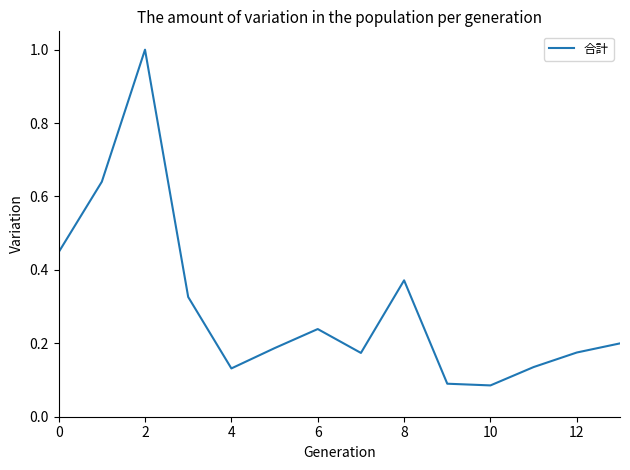

What is the maximum value shown in the chart?

1.0